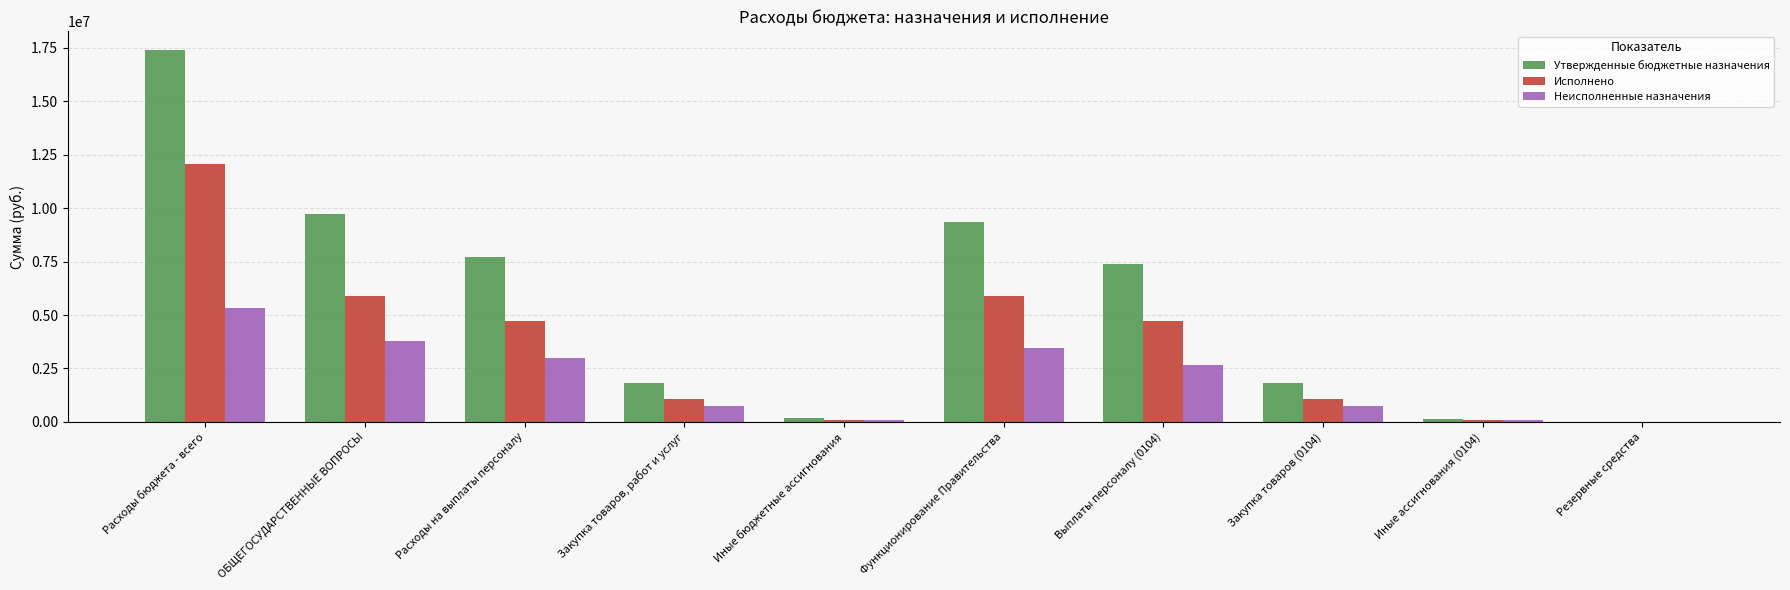

What is the average value of the Неисполненные назначения series?

1985687.0